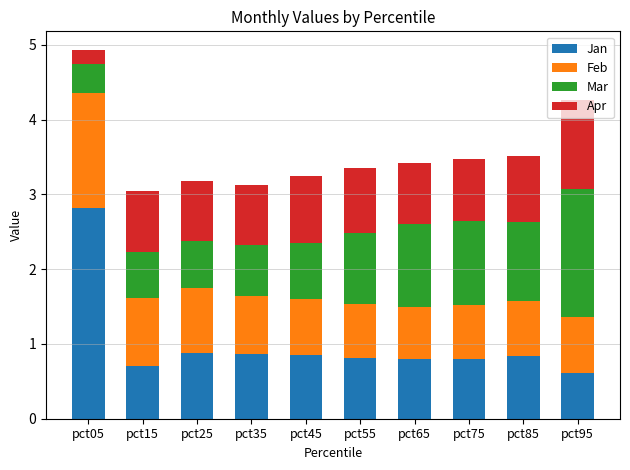

What is the total value across all series at pct65?

3.4